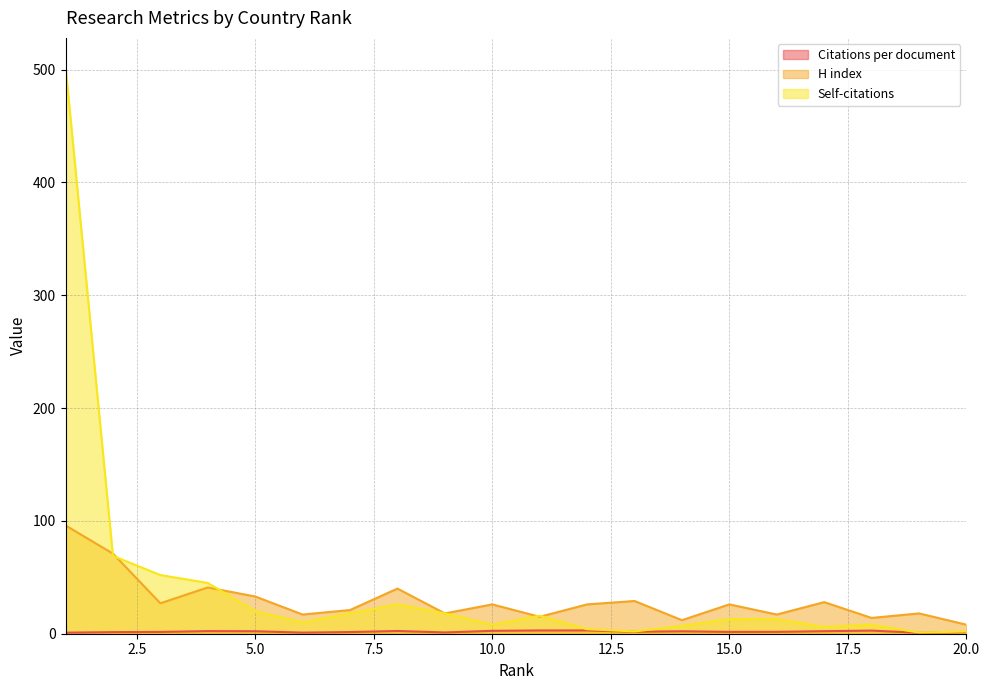

What is the average value of the Self-citations series?

42.0